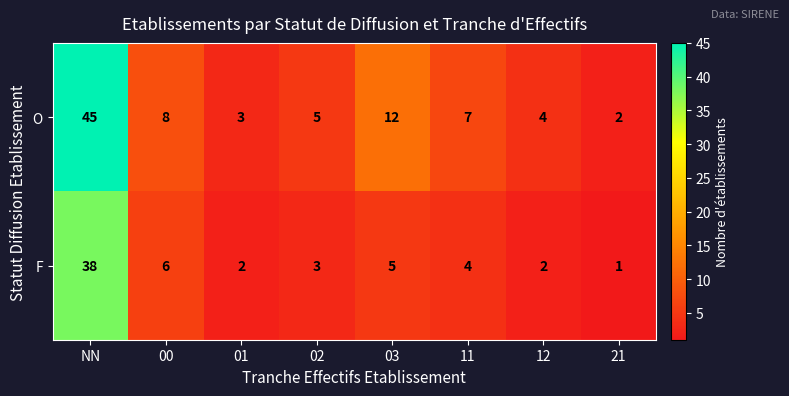

Reading right to left, extract all data points from this chart.

O: 2	4	7	12	5	3	8	45
F: 1	2	4	5	3	2	6	38